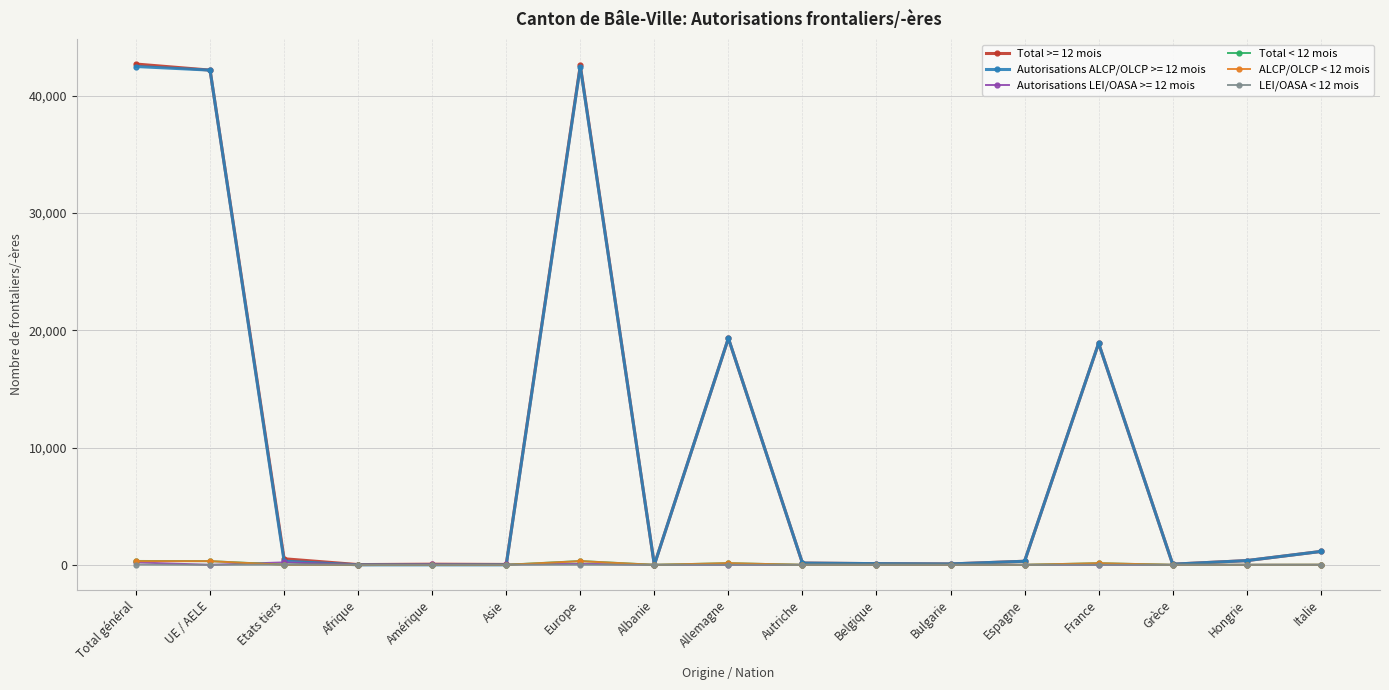

At how many categories does at least one series exceed 26335?

3